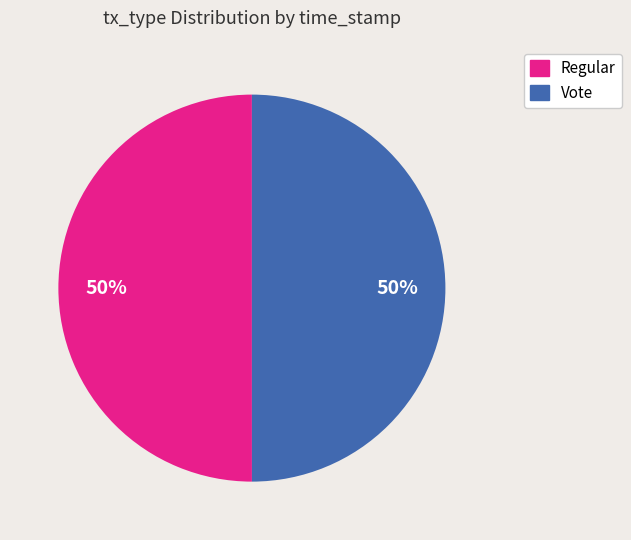

Combined, do Vote and Regular account for over 50%?

Yes